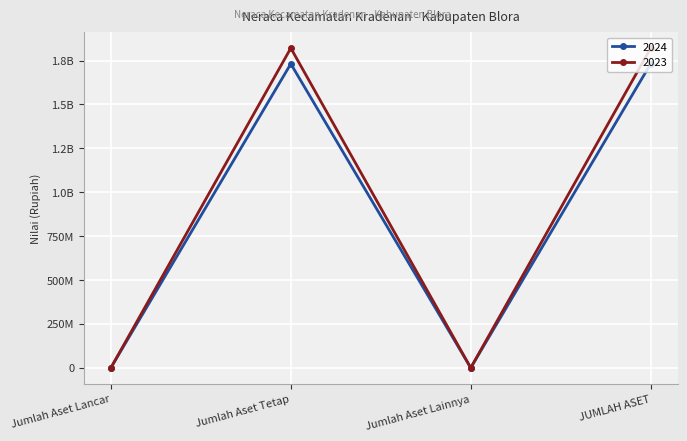

At which category does 2023 reach its first local peak?

Jumlah Aset Tetap